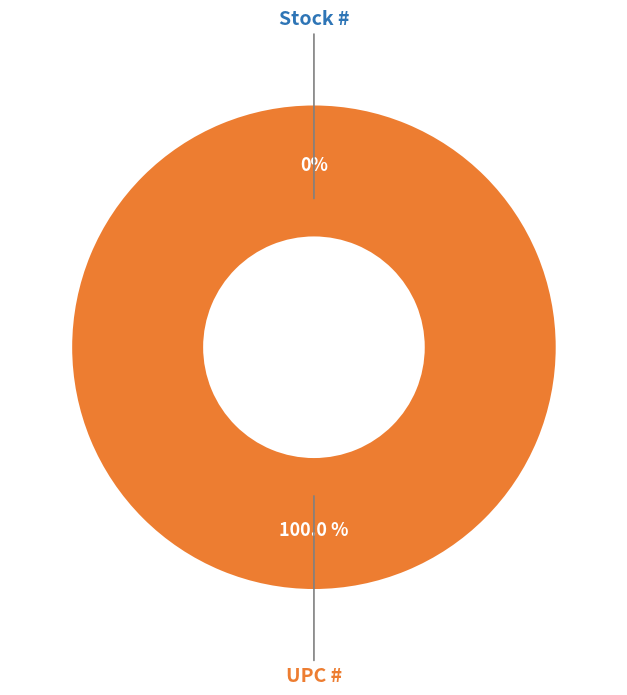

Count the number of slices in the pie.

2